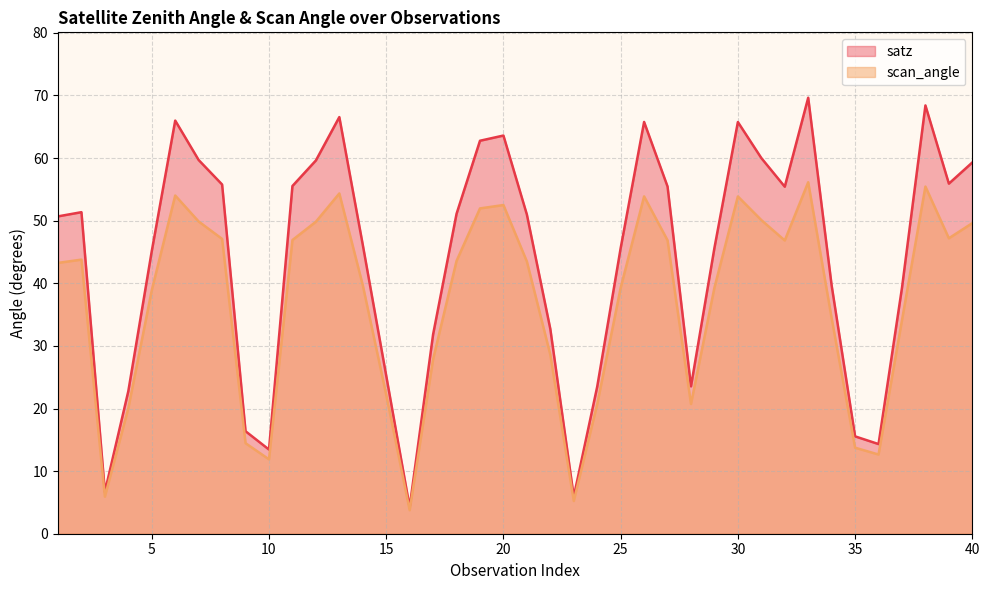

What is the spread (max minus min) of values at 39?

8.7